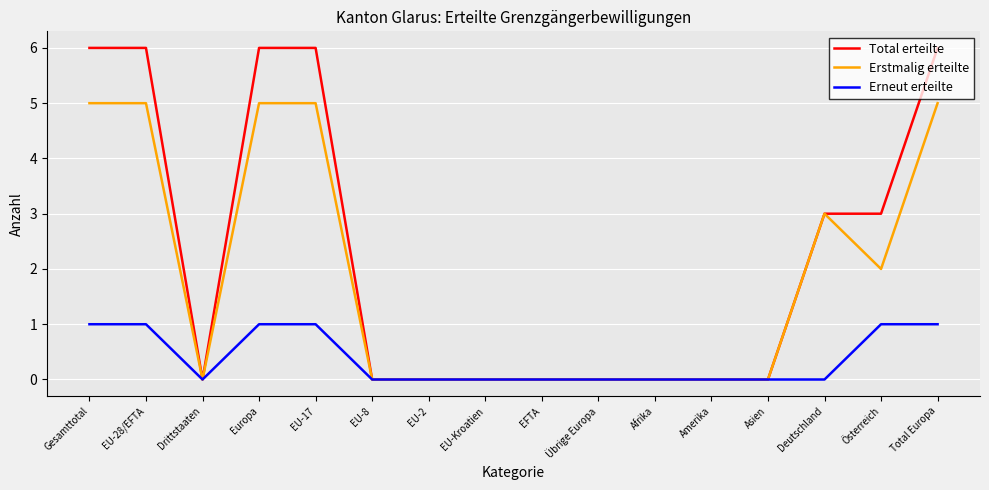

What is the approximate value of Erneut erteilte at Österreich?

1